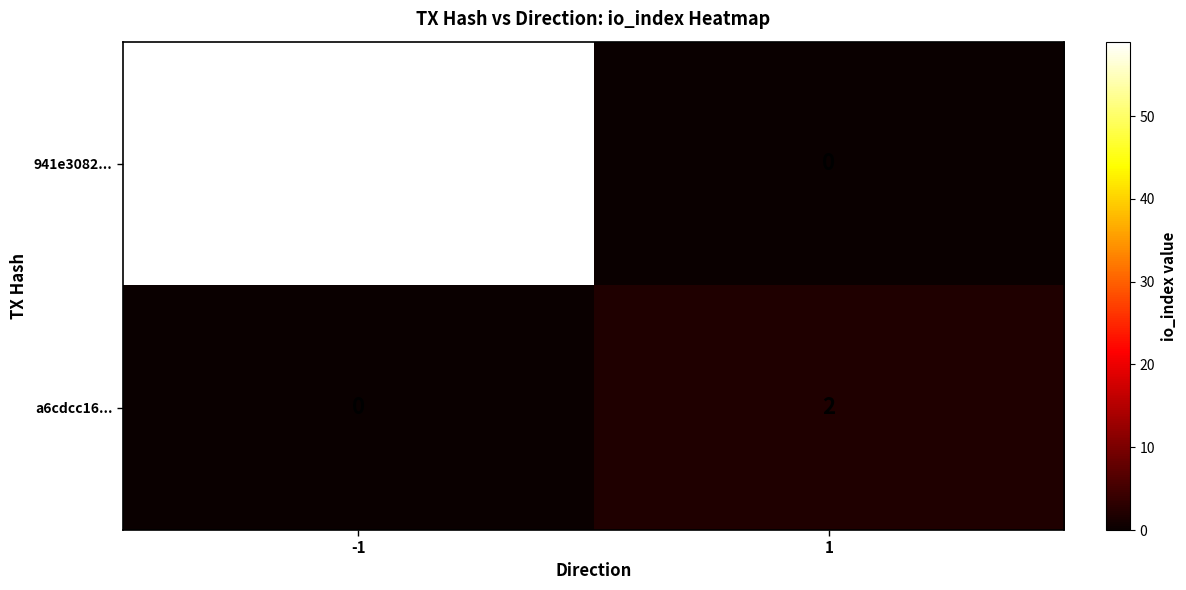

What is the total value across all series at 1?

2